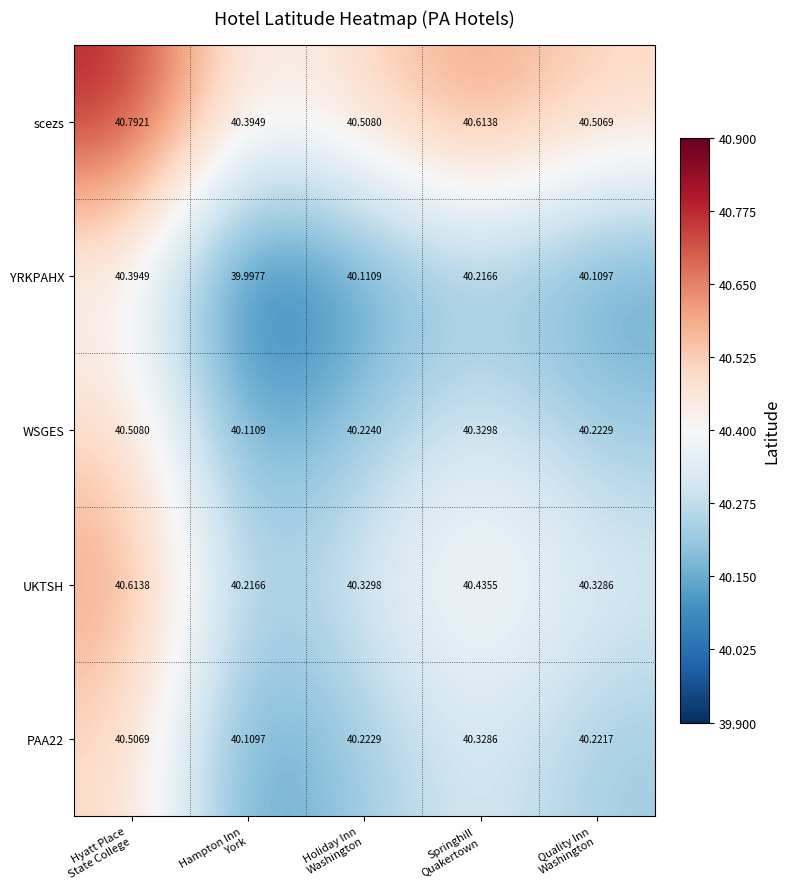

Which series has the largest total across all categories?

scezs